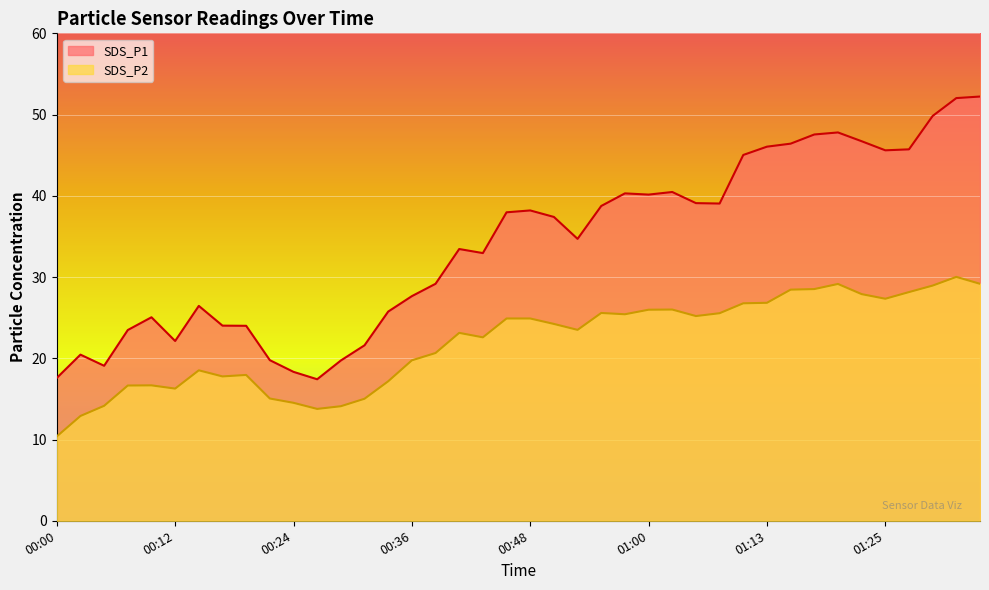

What are all the series names shown in the legend?

SDS_P1, SDS_P2